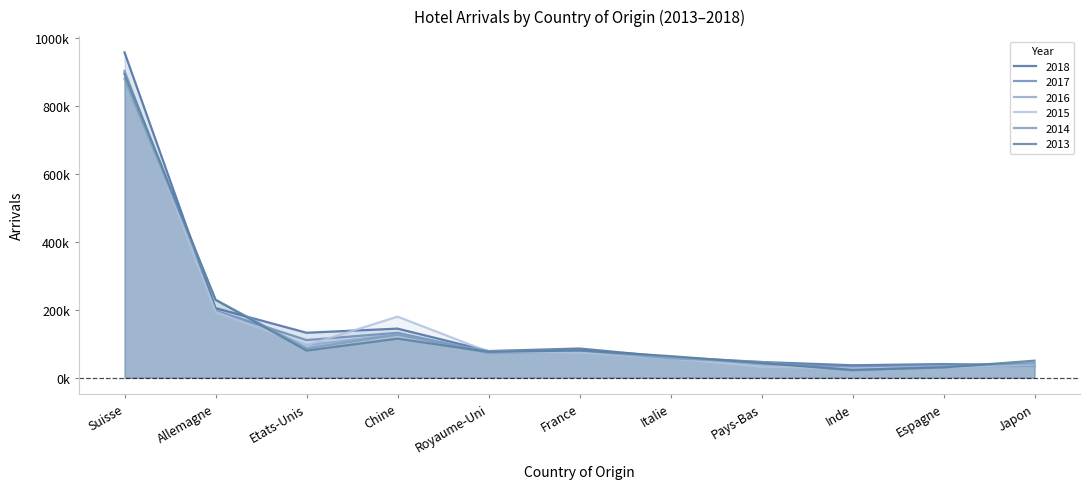

The value of 2017 at Allemagne is 197504. True or false?

True